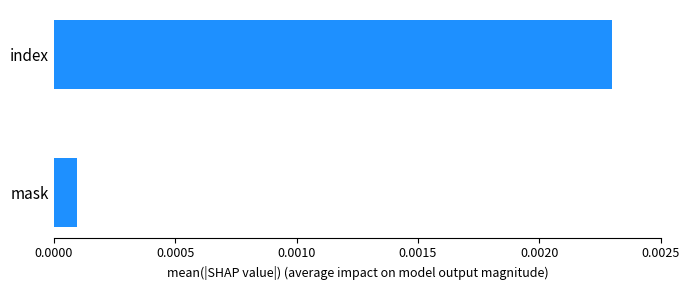

Rank the categories by value from highest to lowest.

index, mask